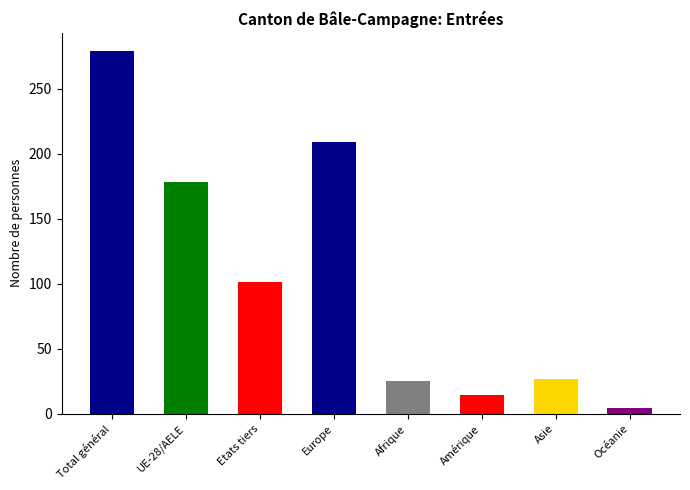

Which label corresponds to the smallest value in the chart?

Océanie